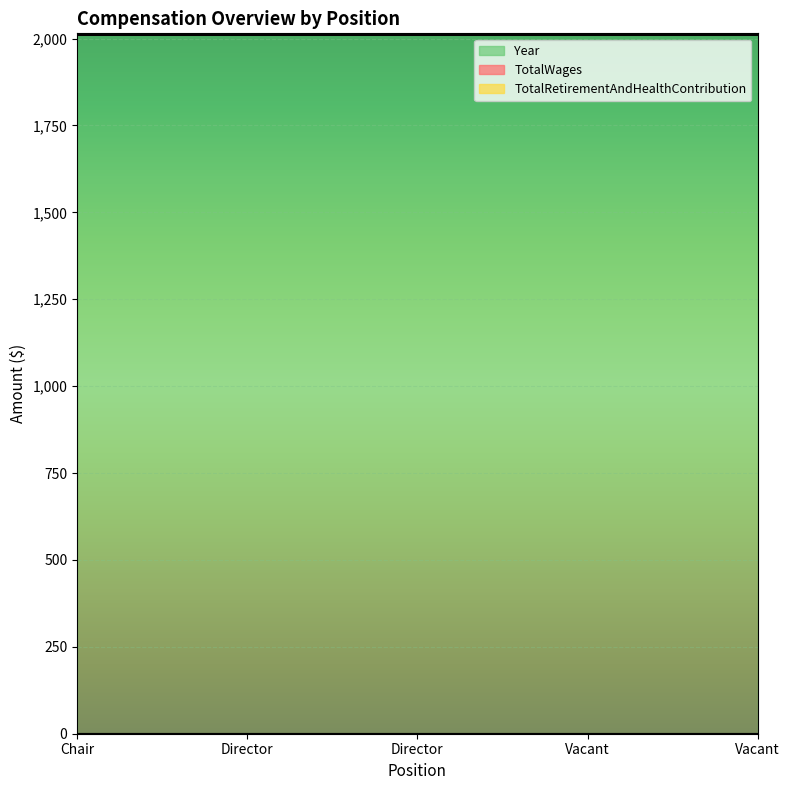

True or false: Year and TotalRetirementAndHealthContribution intersect in this chart.

False